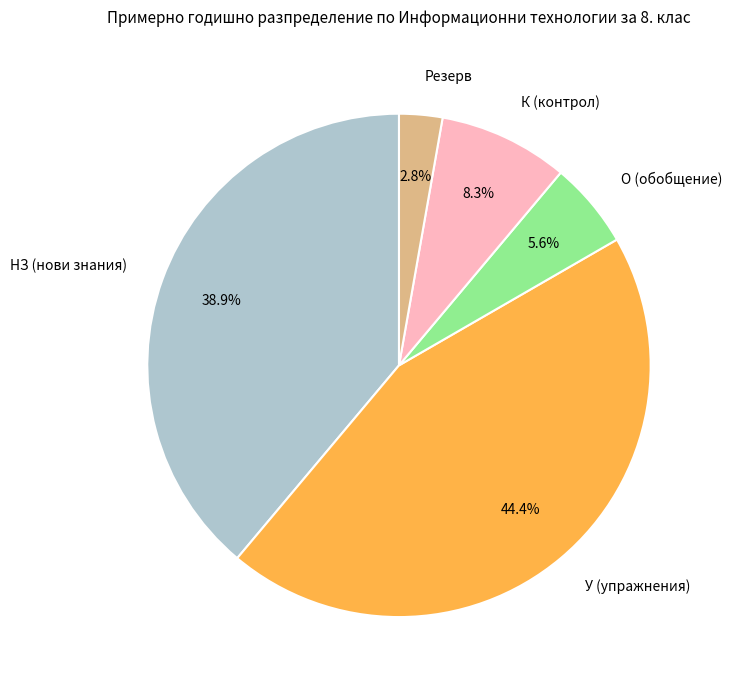

What percentage is the Резерв slice, to the nearest percent?

3%